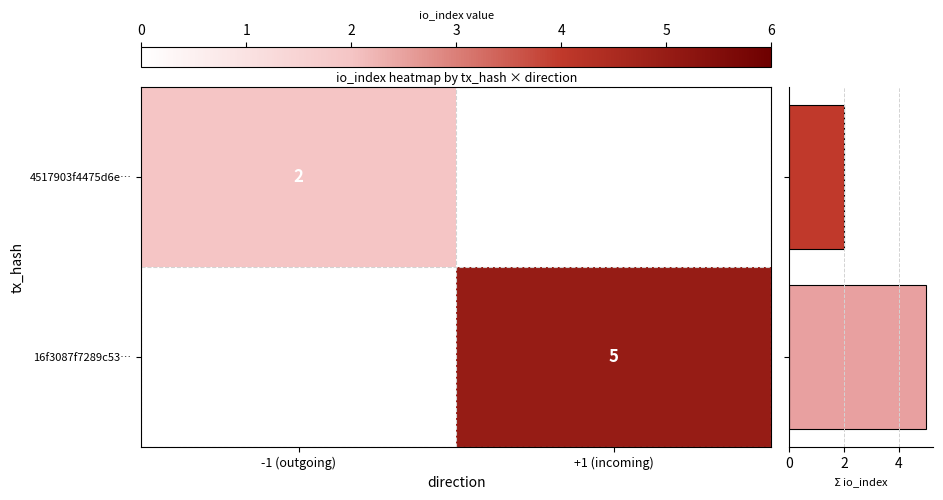

The 4517903f4475d6e… series shows 1 at -1 (outgoing). True or false?

False